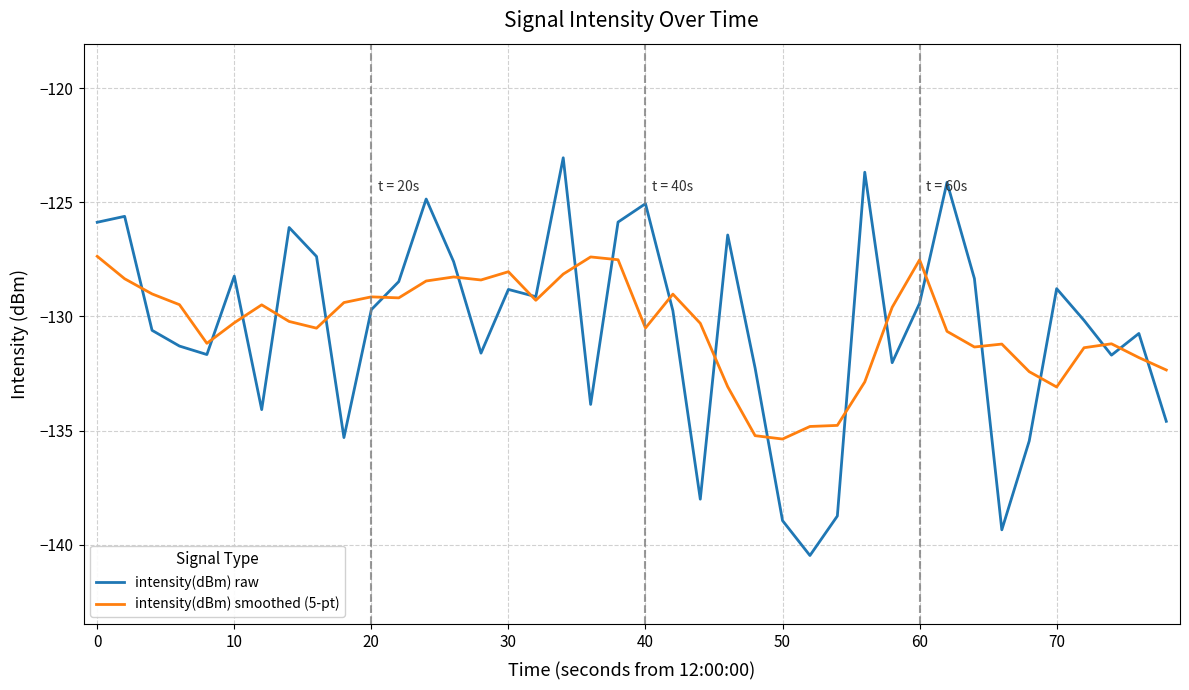

Which series has the widest spread of values?

intensity(dBm) raw